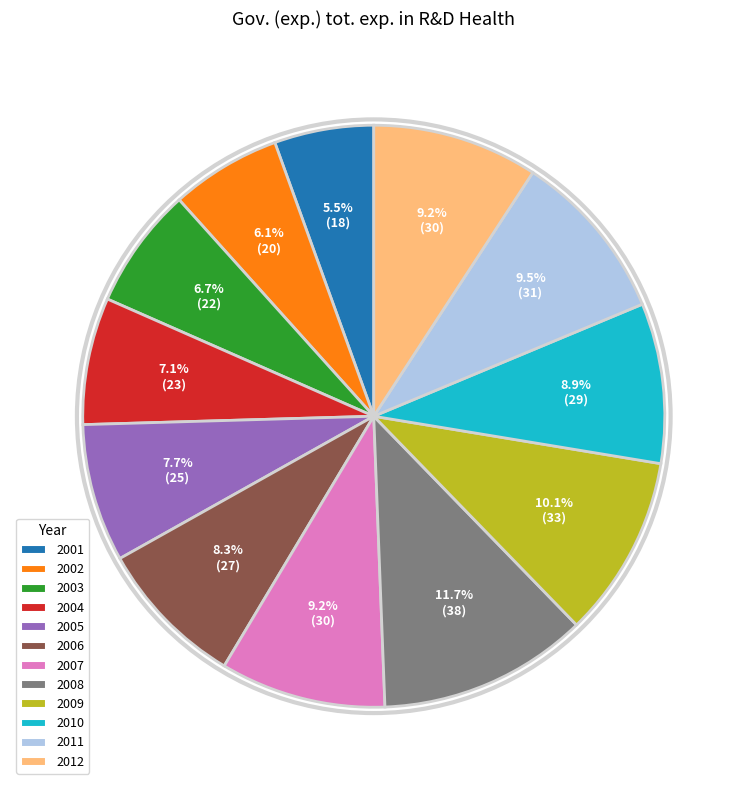

How many segments does this pie chart have?

12